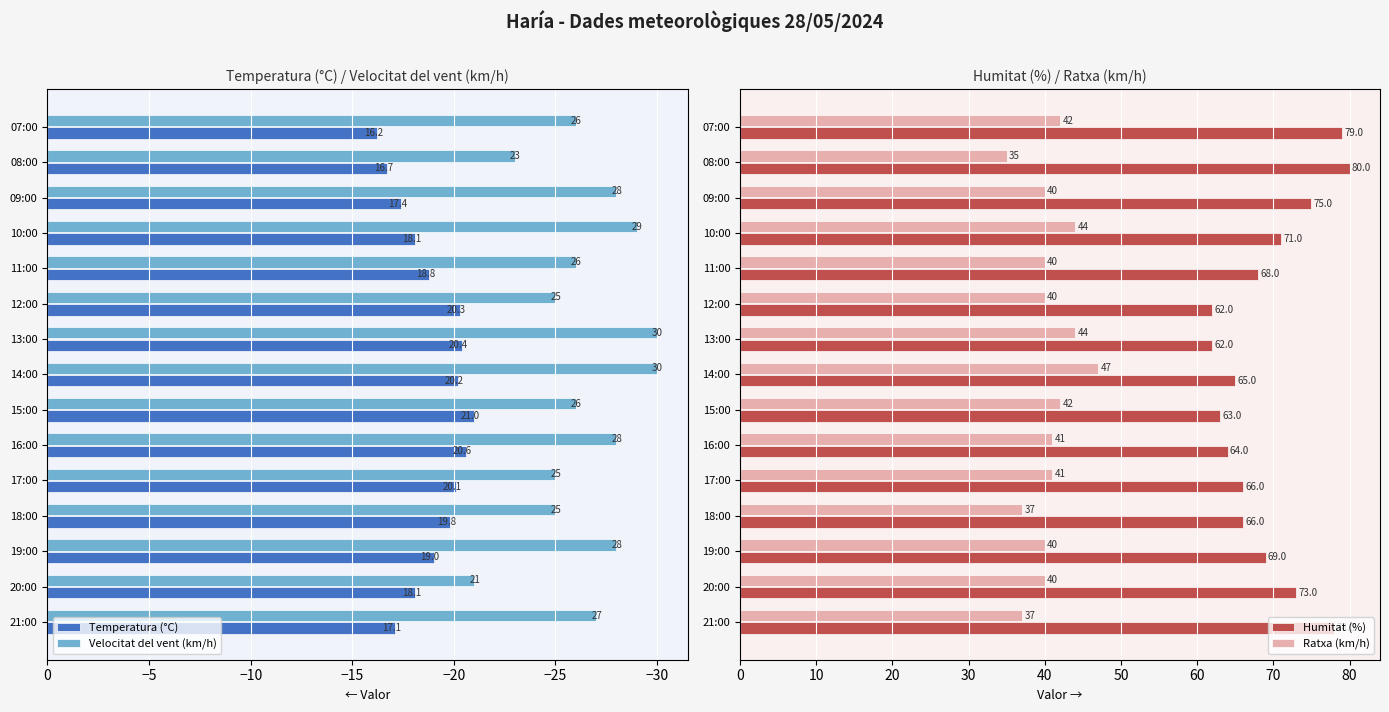

What is the sum of the Humitat (%) values at 16:00 and 09:00?

139